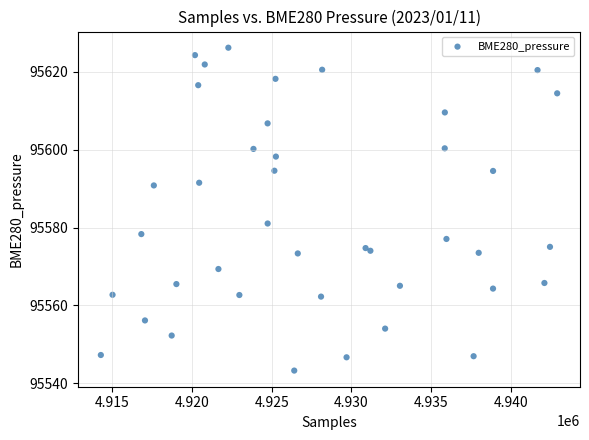

What Y value in the scatter plot is closest to 95584?

95581.0